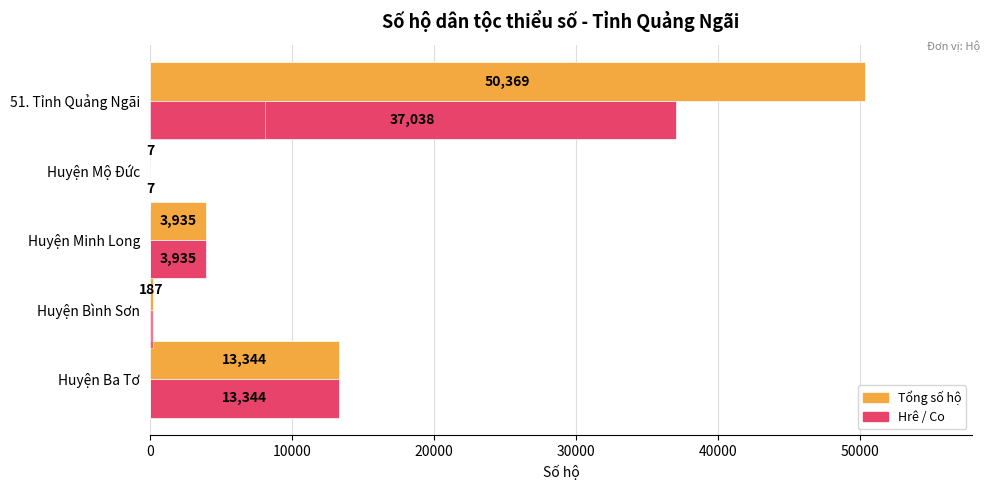

How many distinct data groups are displayed?

3